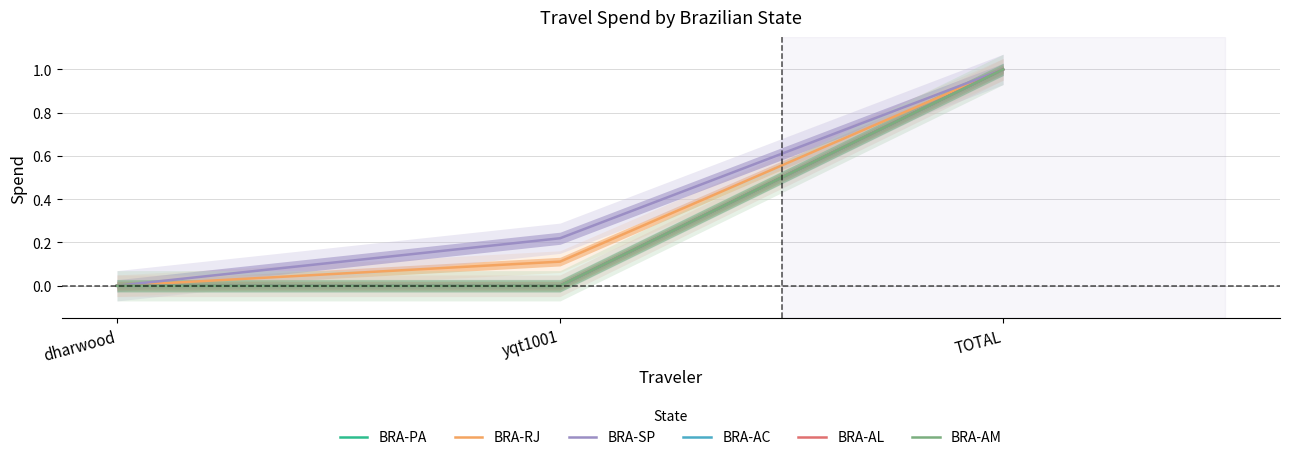

Reading left to right, list all the values displayed in this chart.

BRA-PA: 0.0	0.0	1.0
BRA-RJ: 0.0	0.1	1.0
BRA-SP: 0.0	0.2	1.0
BRA-AC: 0.0	0.0	1.0
BRA-AL: 0.0	0.0	1.0
BRA-AM: 0.0	0.0	1.0